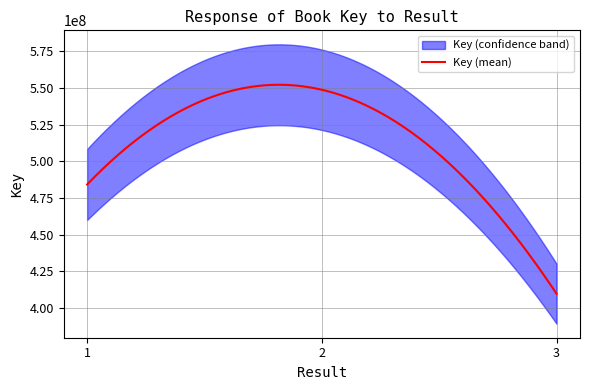

What is the value of the 1st point from the left?

484133044